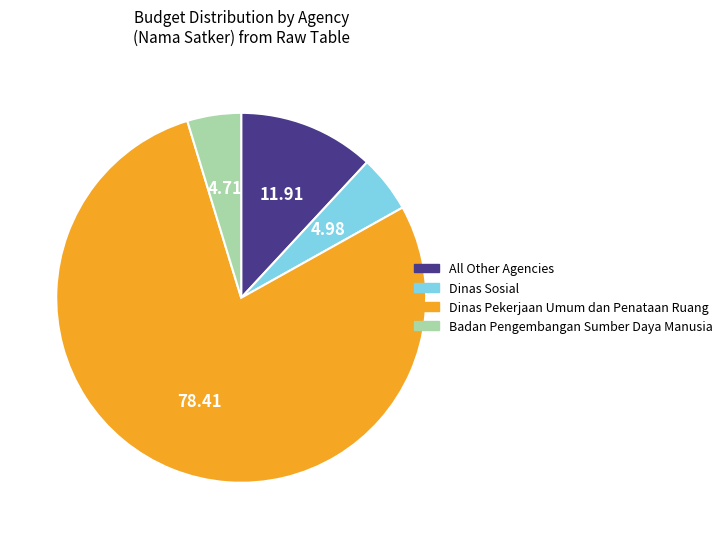

Is there a majority slice in this chart?

Yes